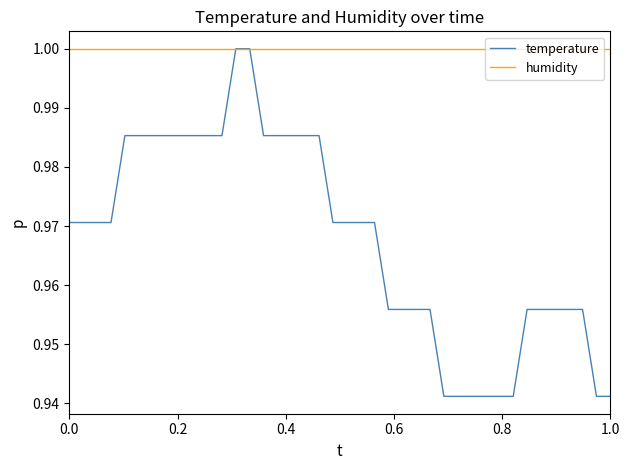

Rank the series by their average value, from highest to lowest.

humidity, temperature